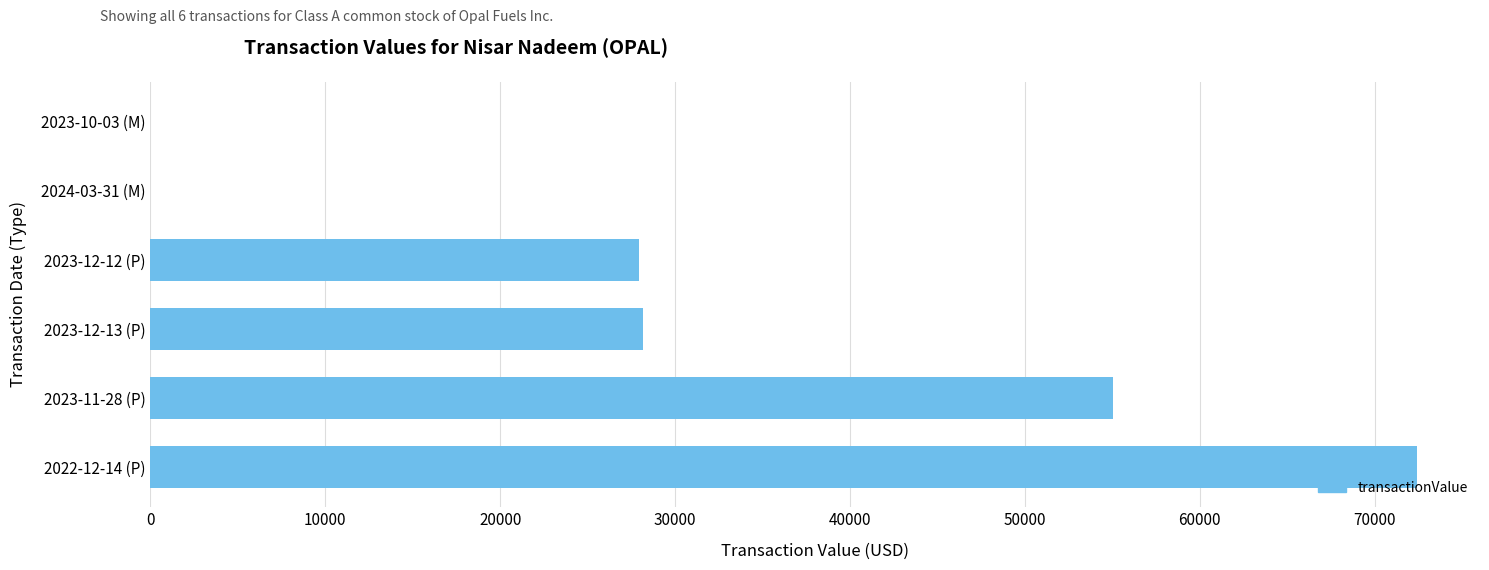

Is it true that the value at 2023-12-13 (P) is 28175?

True